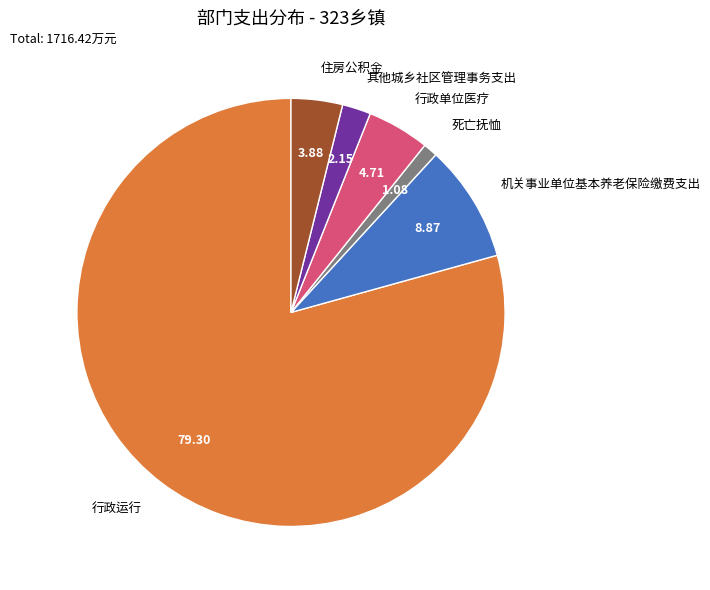

Is the sum of 行政单位医疗 and 行政运行 greater than half?

Yes